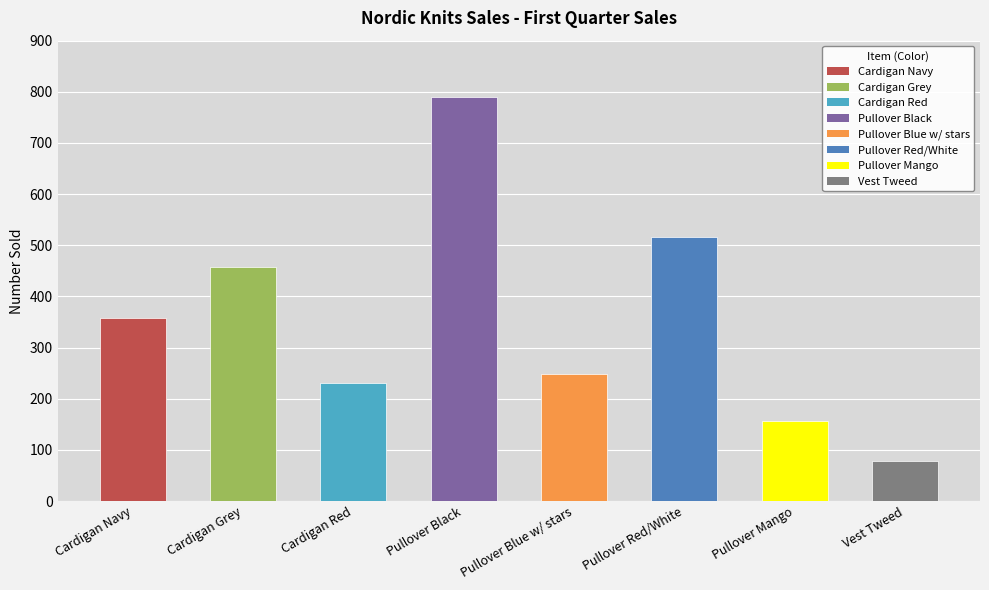

What is the value of the 2nd bar from the left?

457